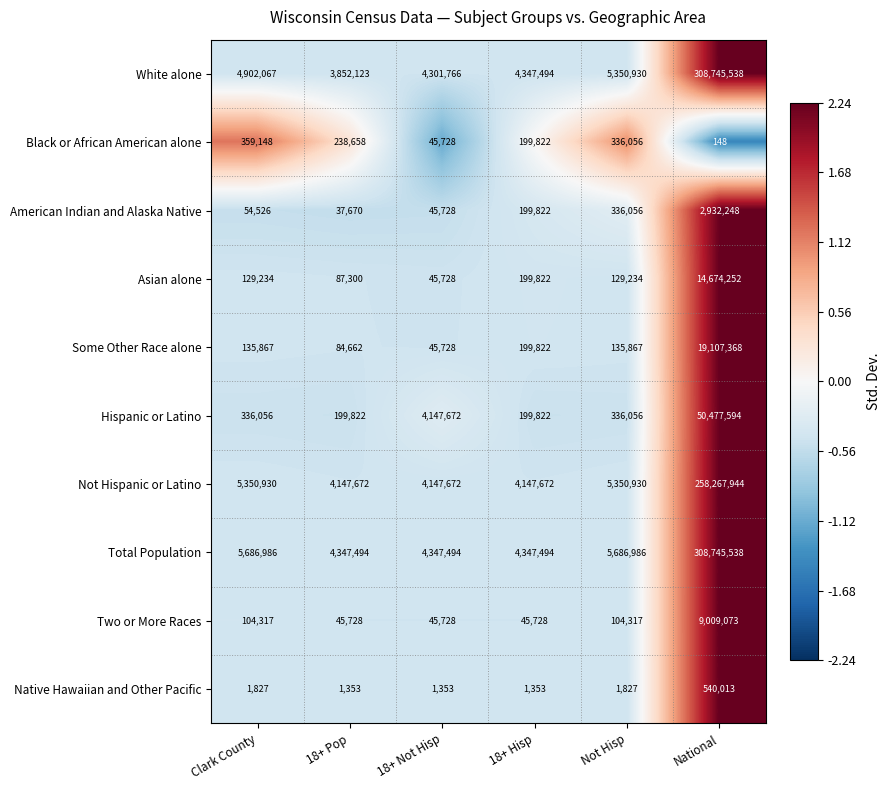

Is the value of American Indian and Alaska Native at National greater than the value of Total Population at 18+ Pop?

No